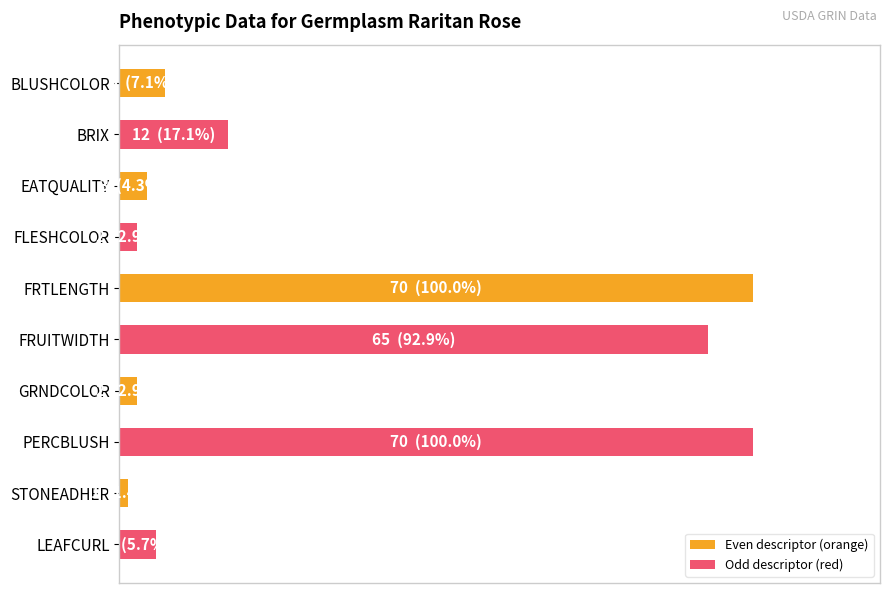

Are the bars horizontal?

Yes